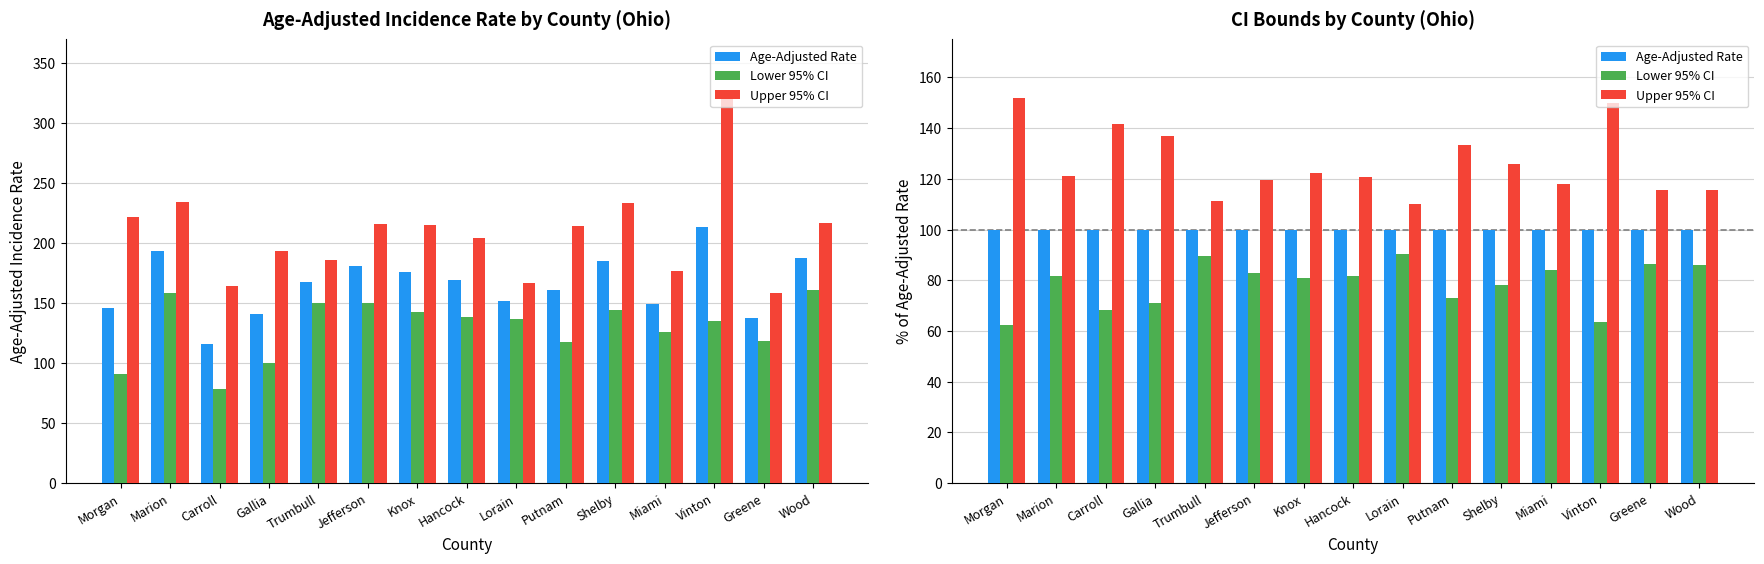

What position from the right is Hancock?

8